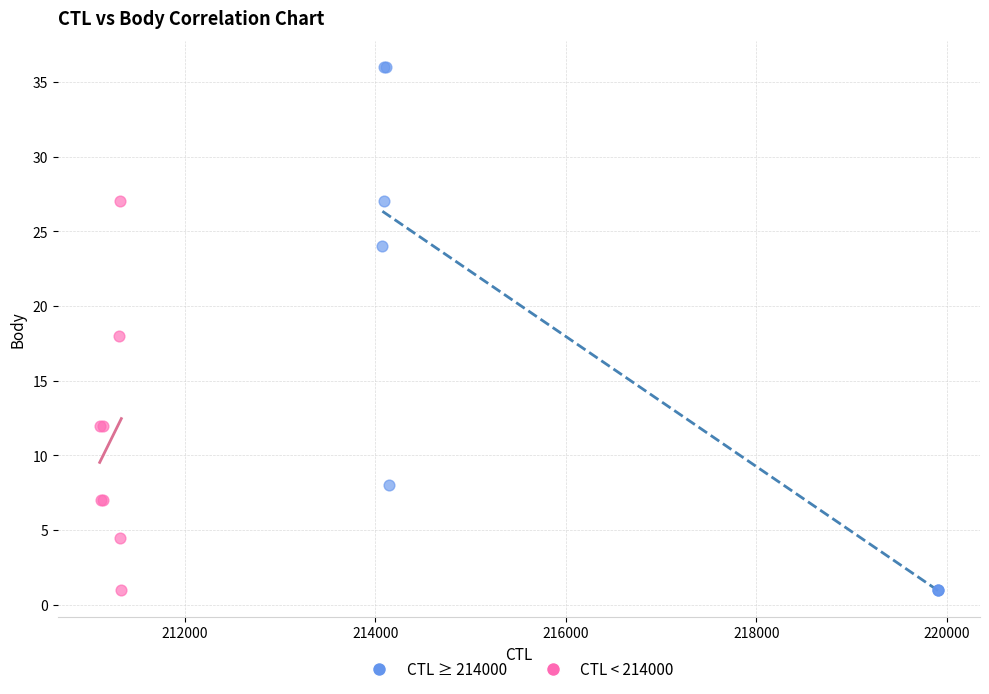

Which series reaches the maximum Y coordinate?

CTL ≥ 214000